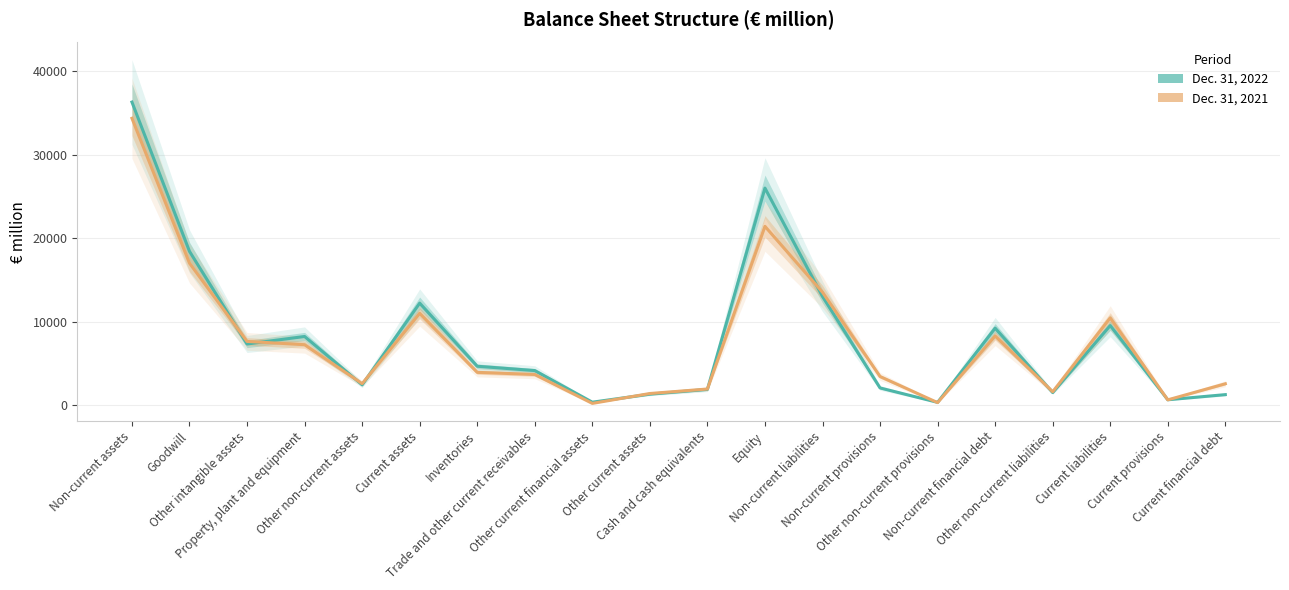

What is the label of the 15th point from the left?

Other non-current provisions